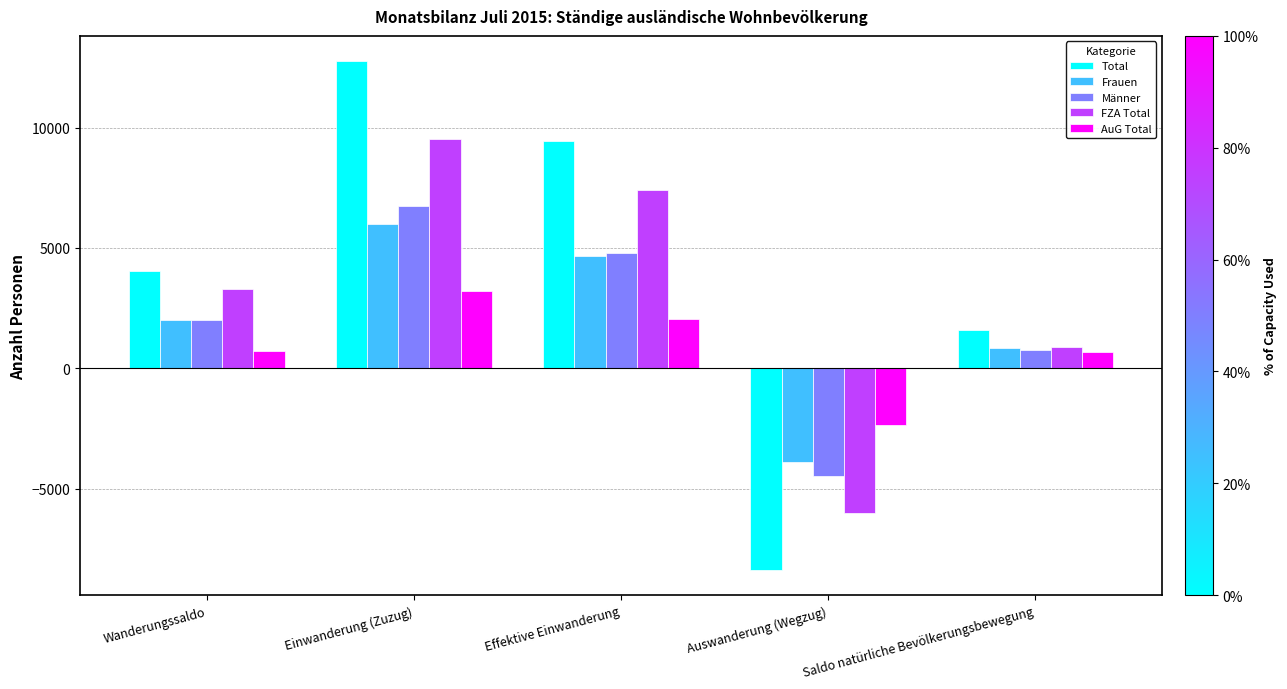

Is it true that Frauen equals 4663 at Effektive Einwanderung?

True